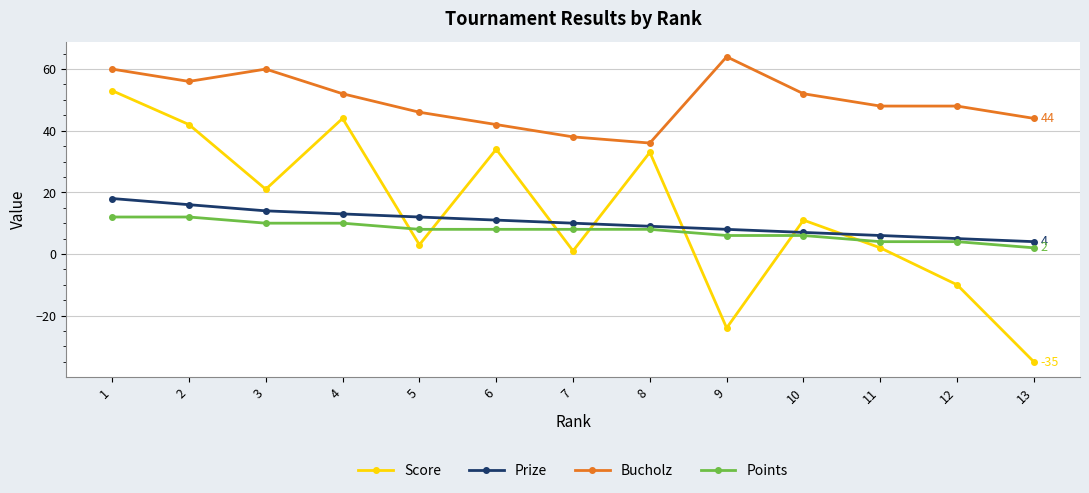

At which category is the sum across all series the highest?

1